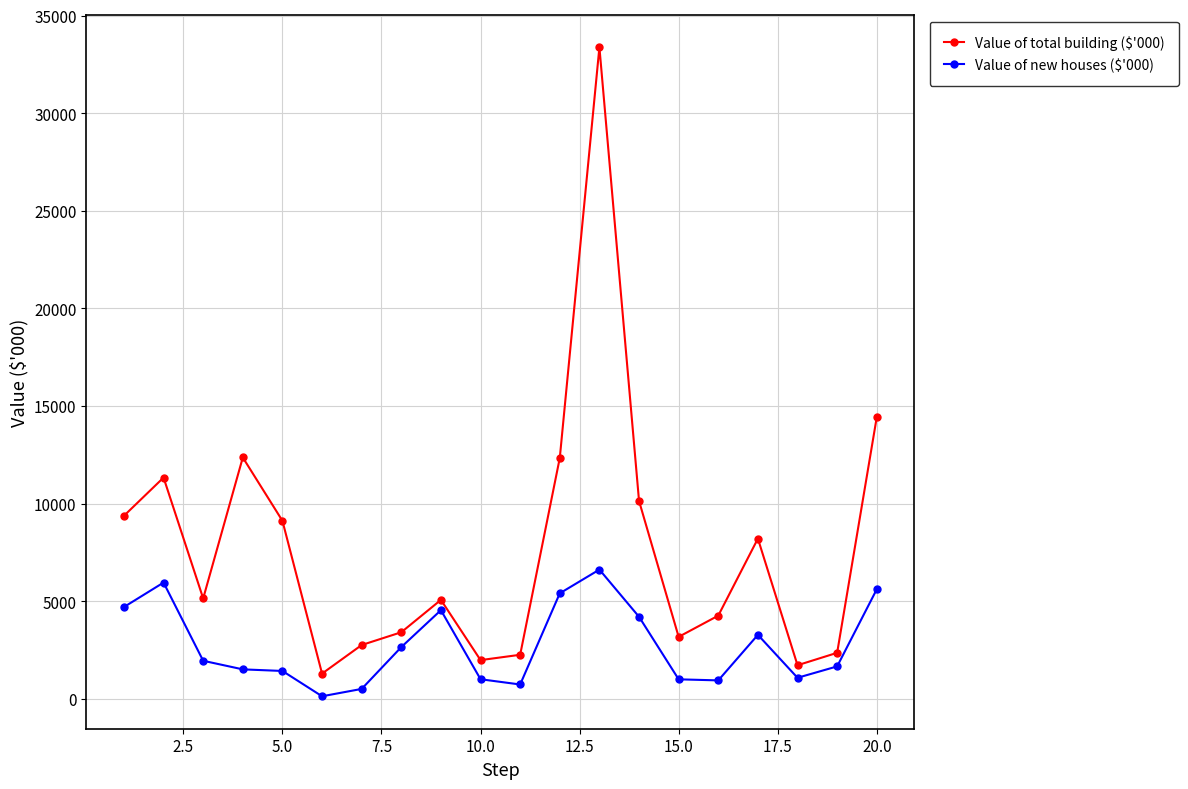

Which series has the largest total across all categories?

Value of total building ($'000)